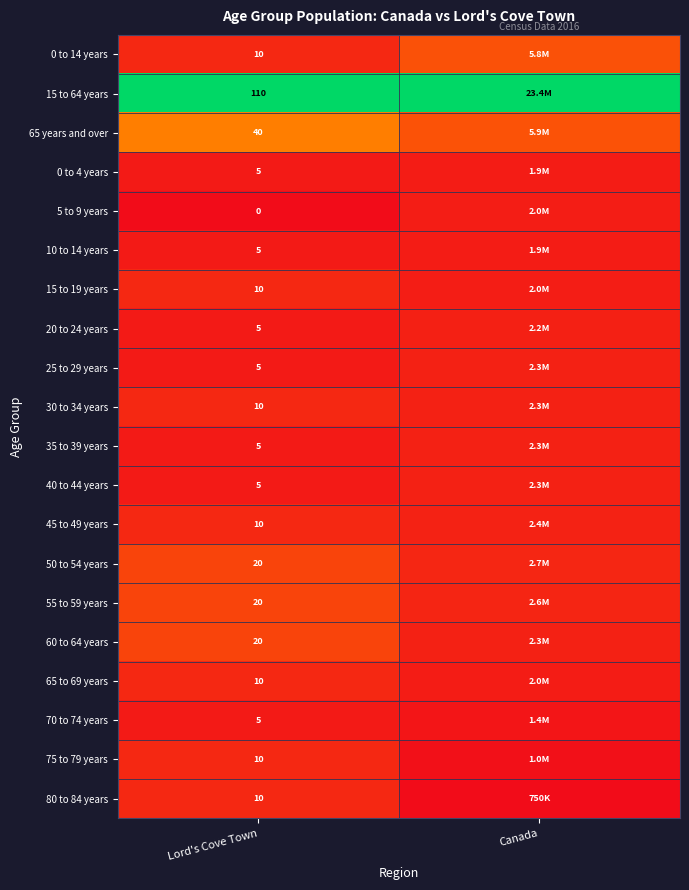

Is the value of 5 to 9 years at Lord's Cove Town greater than the value of 30 to 34 years at Lord's Cove Town?

No